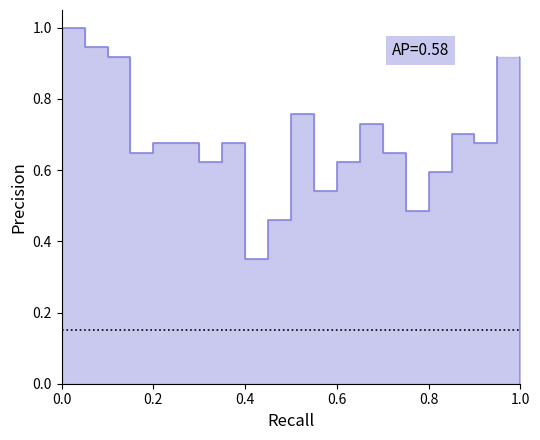

How many interior local valleys (lower than both neighbors) does the data have?

6